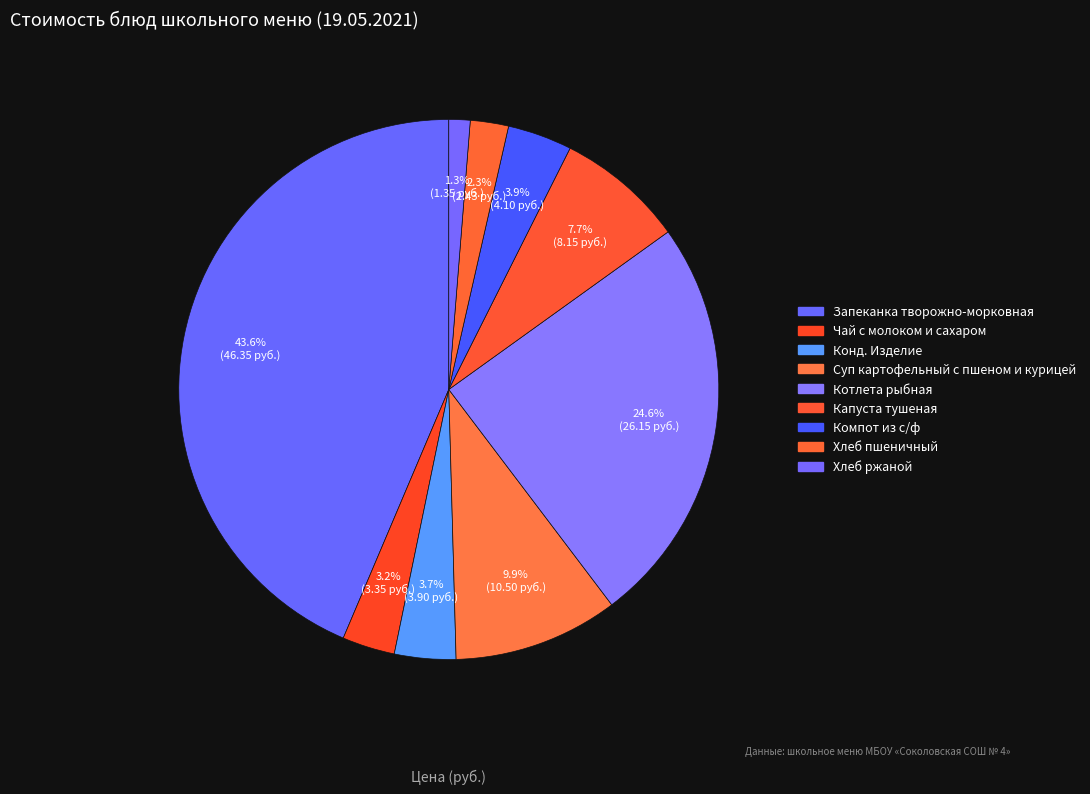

Rank the categories by value from lowest to highest.

Хлеб ржаной, Хлеб пшеничный, Чай с молоком и сахаром, Конд. Изделие, Компот из с/ф, Капуста тушеная, Суп картофельный с пшеном и курицей, Котлета рыбная, Запеканка творожно-морковная